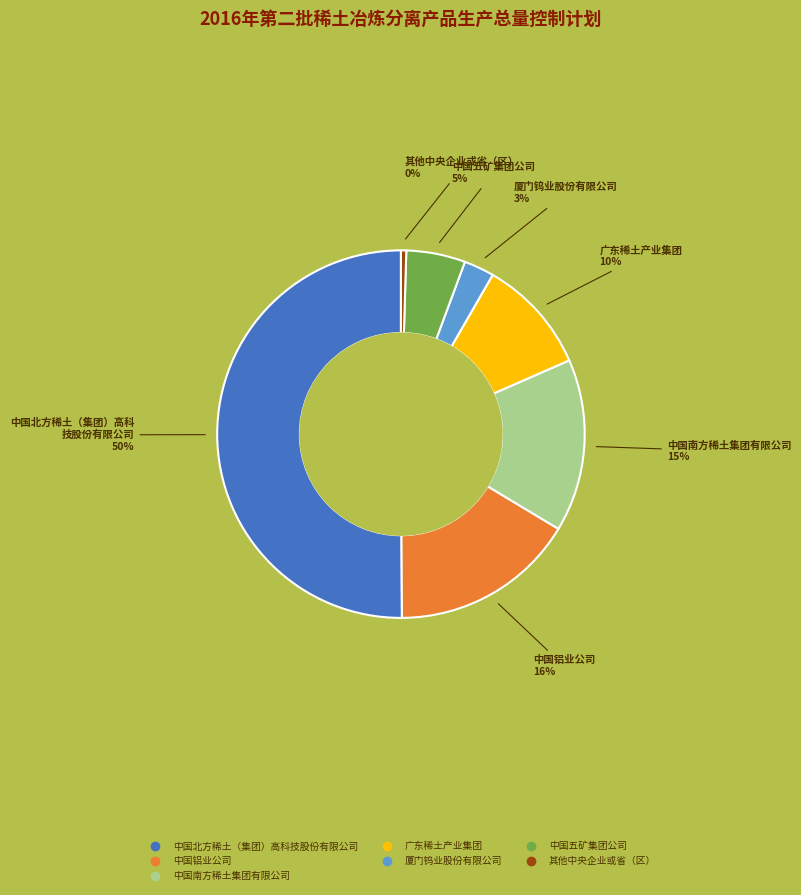

To the nearest percent, what portion does 中国南方稀土集团有限公司 represent?

15%